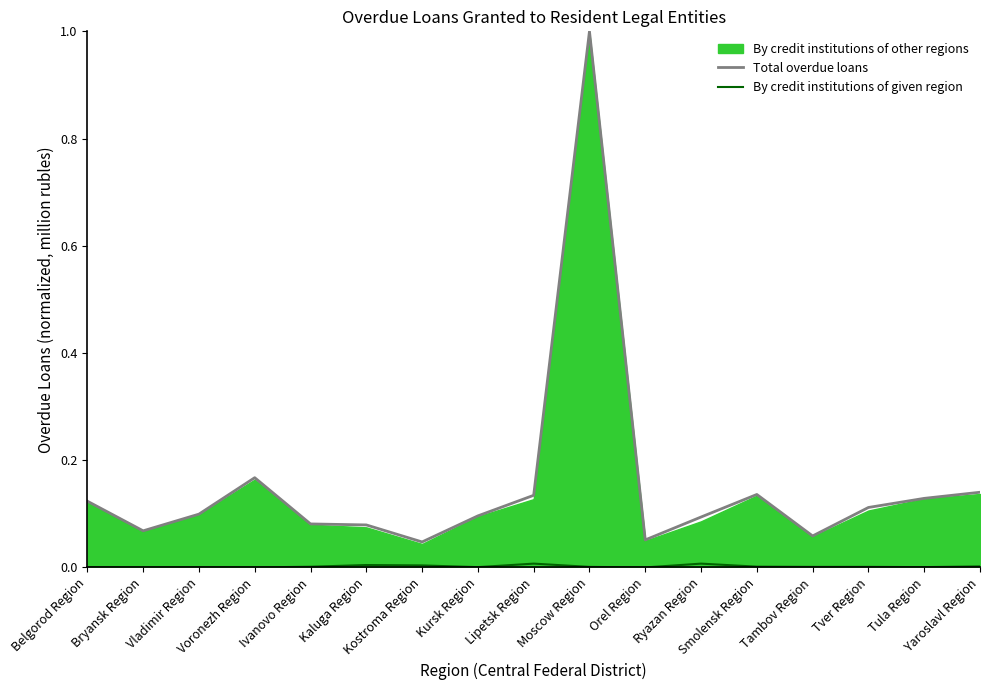

What is the difference between the second highest and minimum values in the Total overdue loans series?

0.1